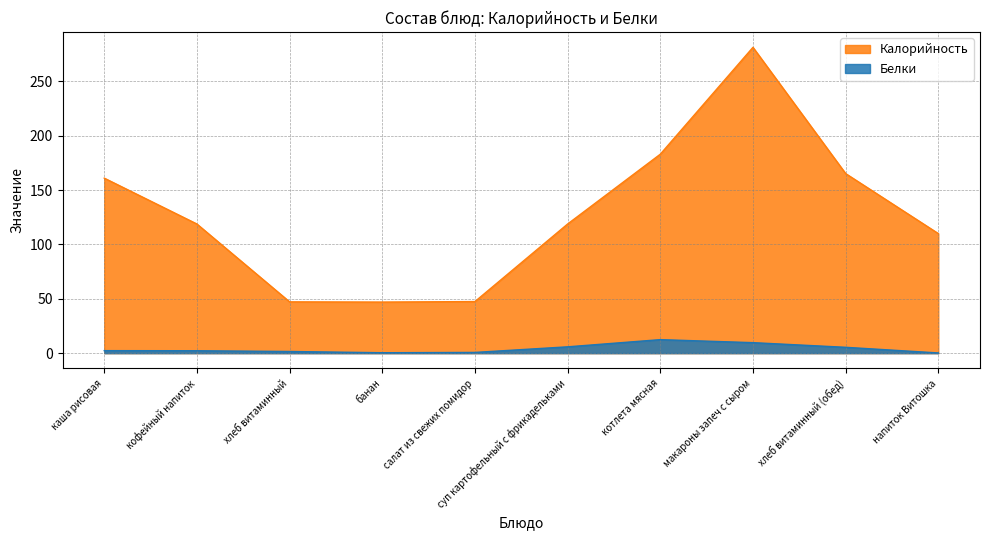

How many interior local valleys does the Калорийность series have?

1